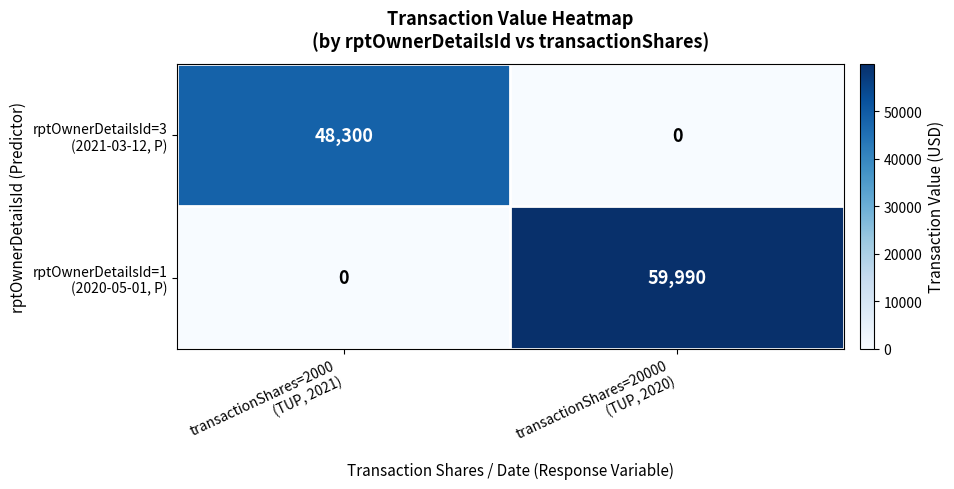

What is the greatest value displayed?

59990